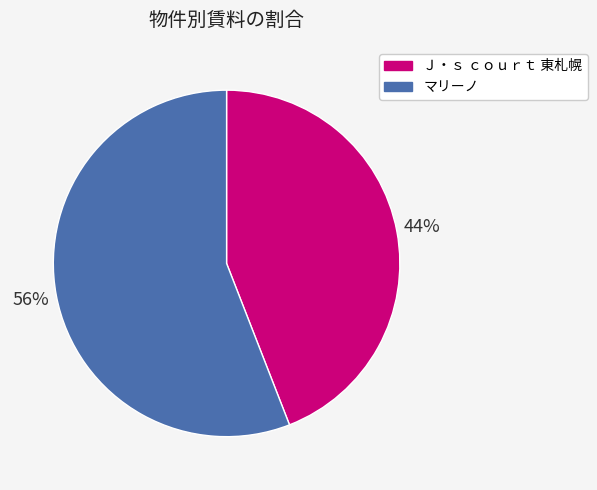

How many segments does this pie chart have?

2